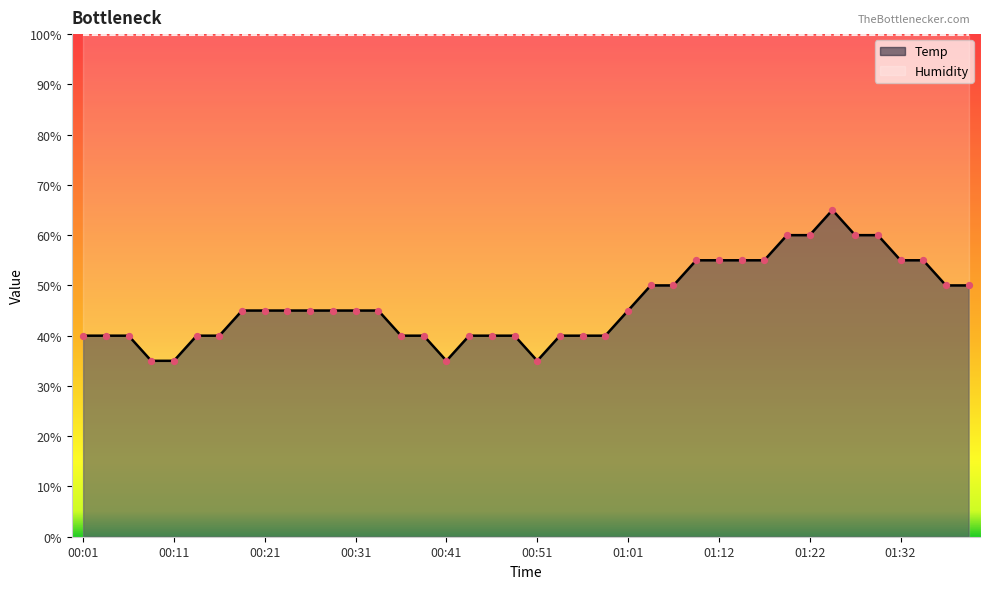

Approximately how many times larger is the value at 00:44 compared to 01:09?

0.7